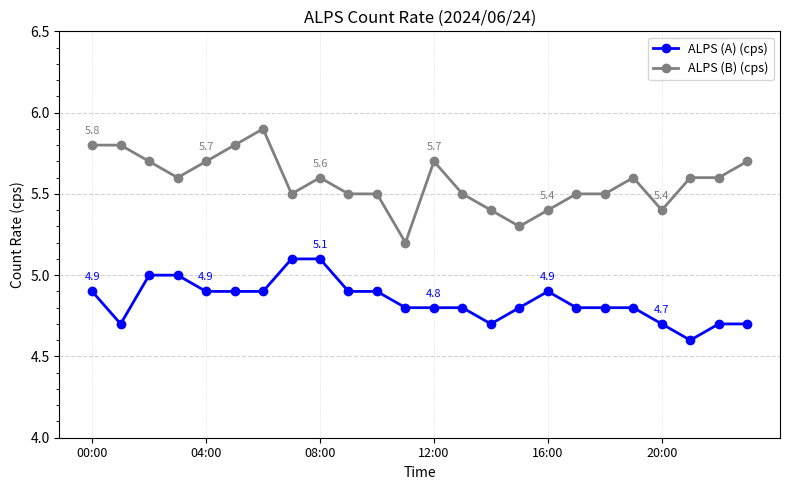

True or false: ALPS (B) (cps) and ALPS (A) (cps) intersect in this chart.

False